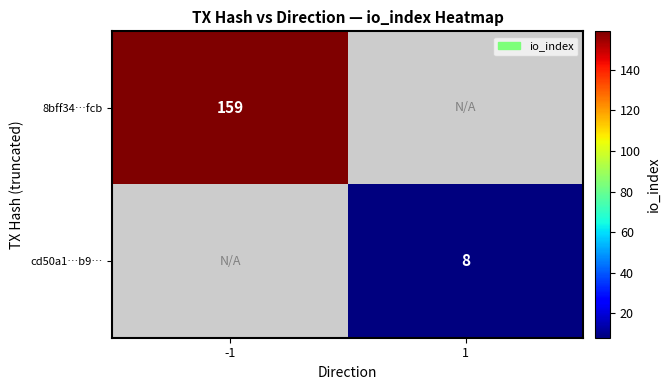

The value of cd50a1…b9… at 1 is 13. True or false?

False